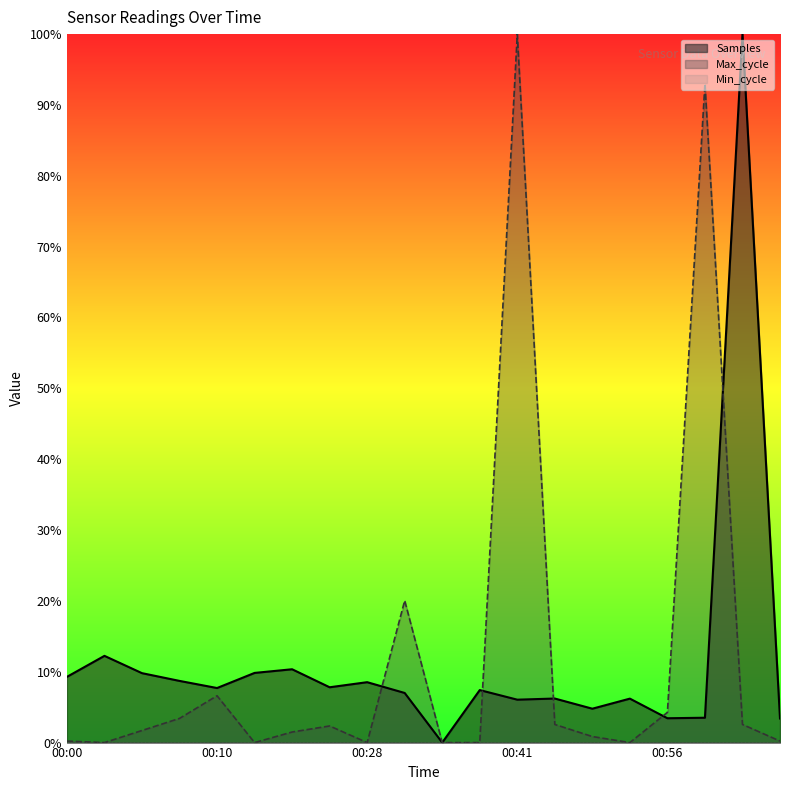

Is it true that Max_cycle equals 1.0 at 00:41?

True